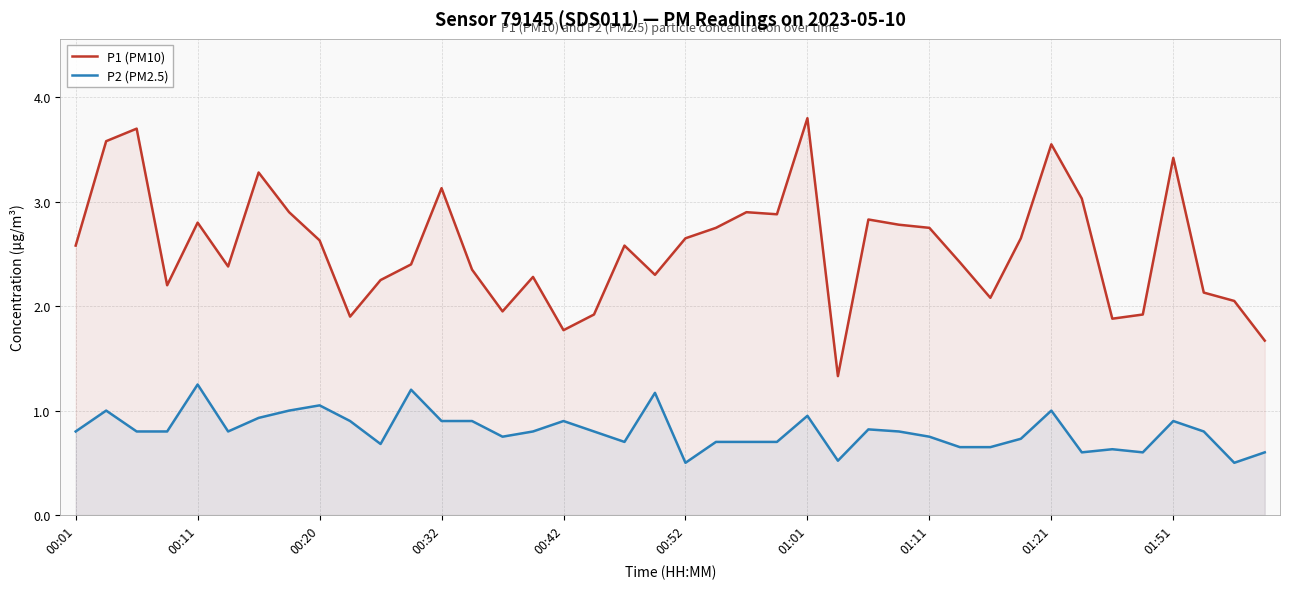

True or false: P1 (PM10) and P2 (PM2.5) intersect in this chart.

False